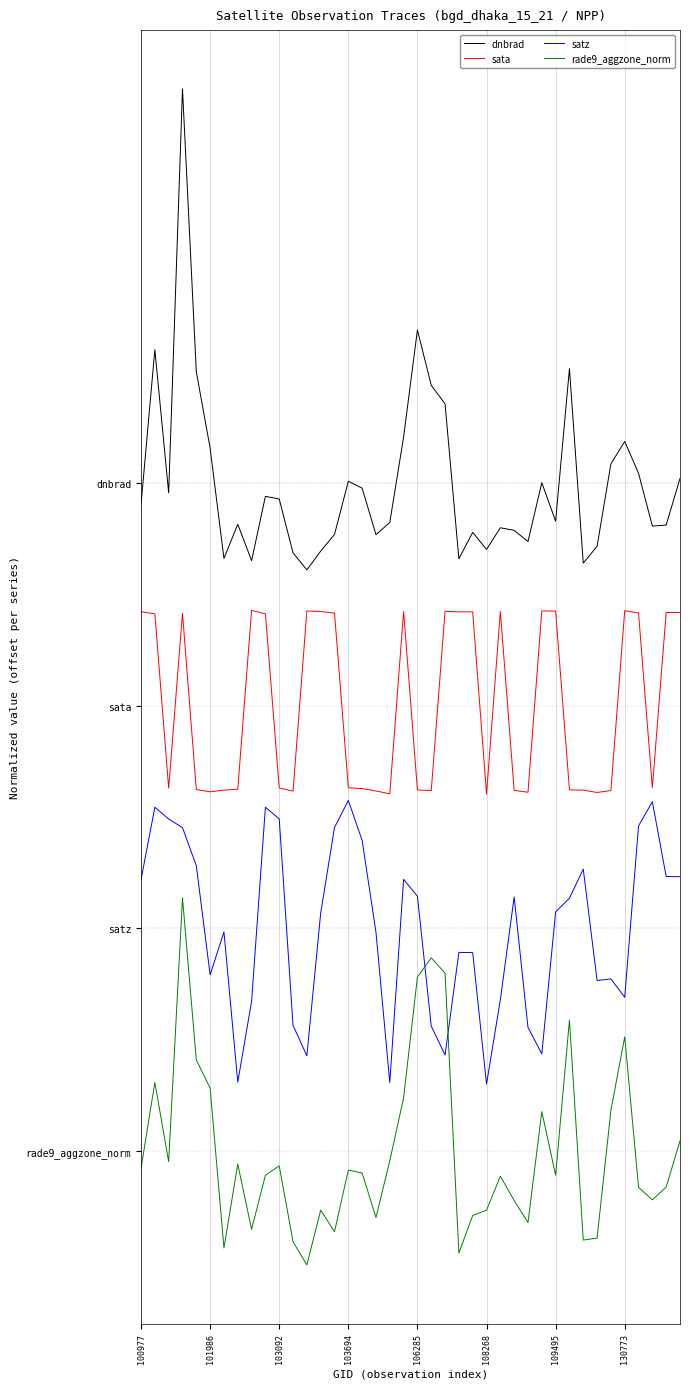

True or false: sata and dnbrad cross at least once.

False